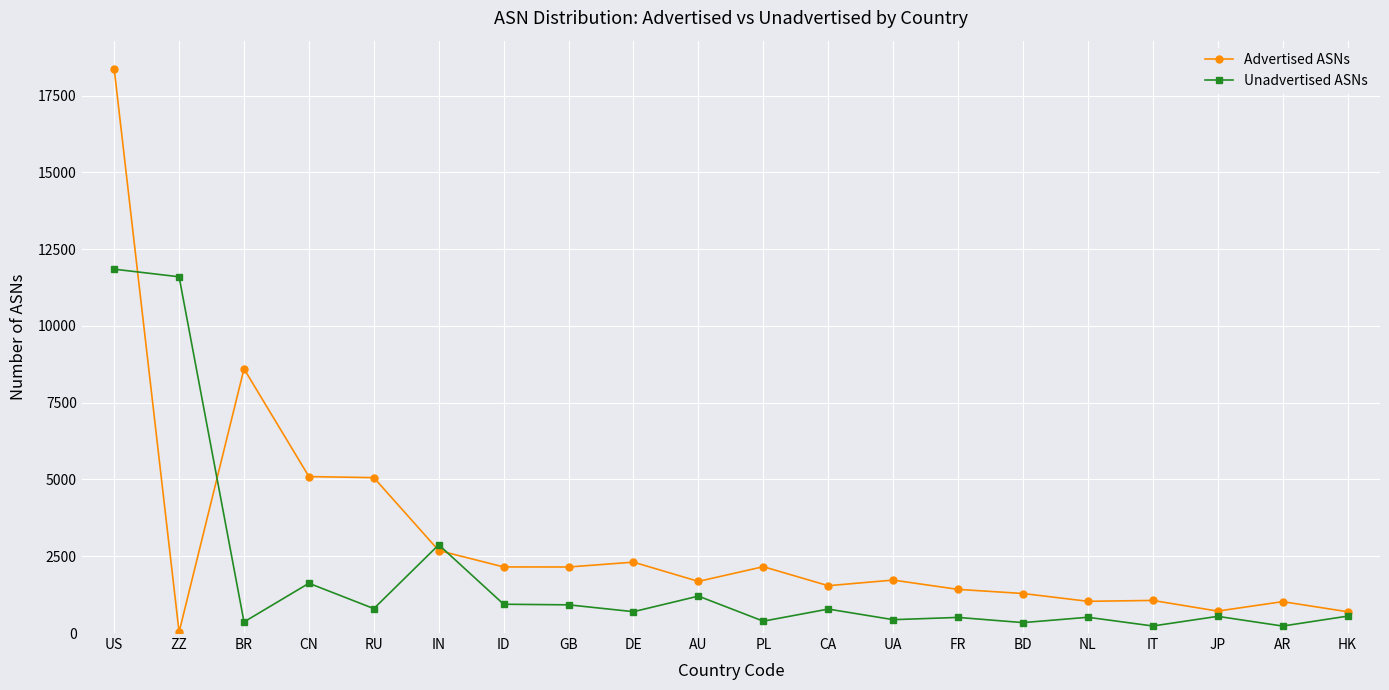

What is the label of the 2nd point from the right?

AR